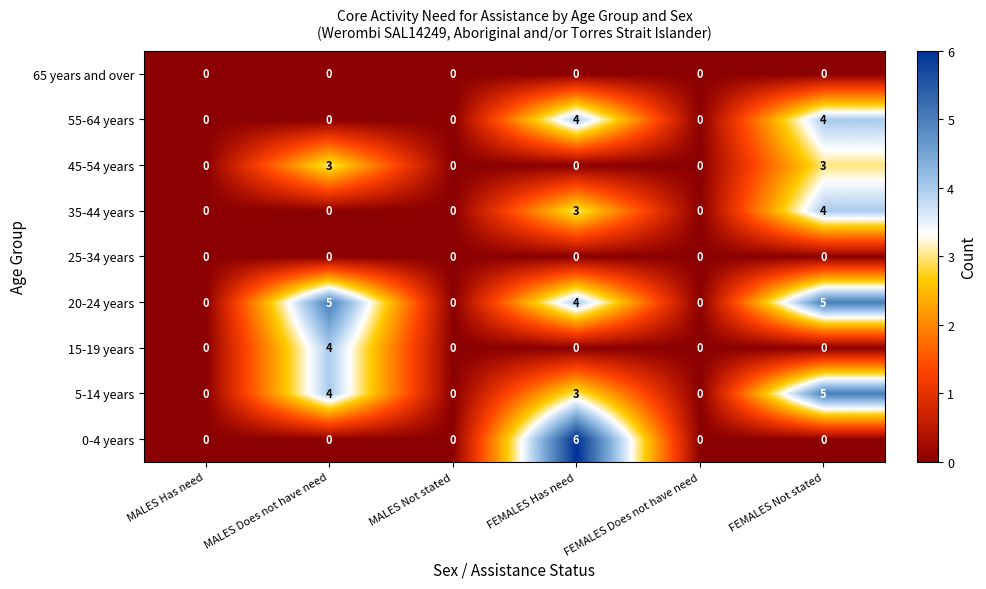

The 5-14 years series shows 0 at MALES Has need. True or false?

True